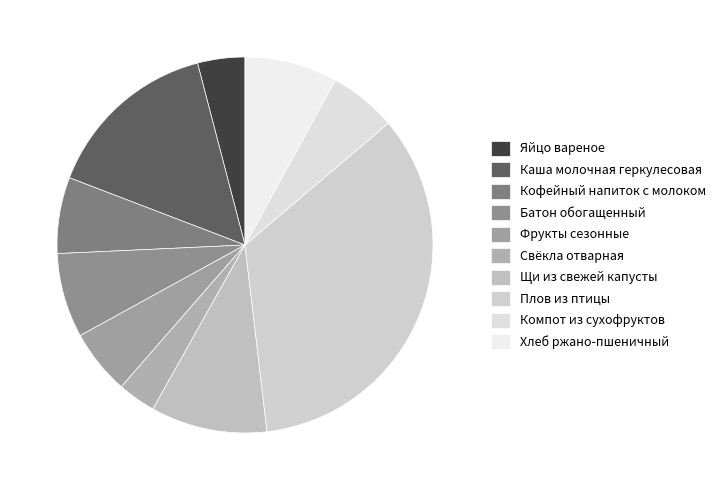

Is it true that Компот из сухофруктов is 1% of the pie?

False